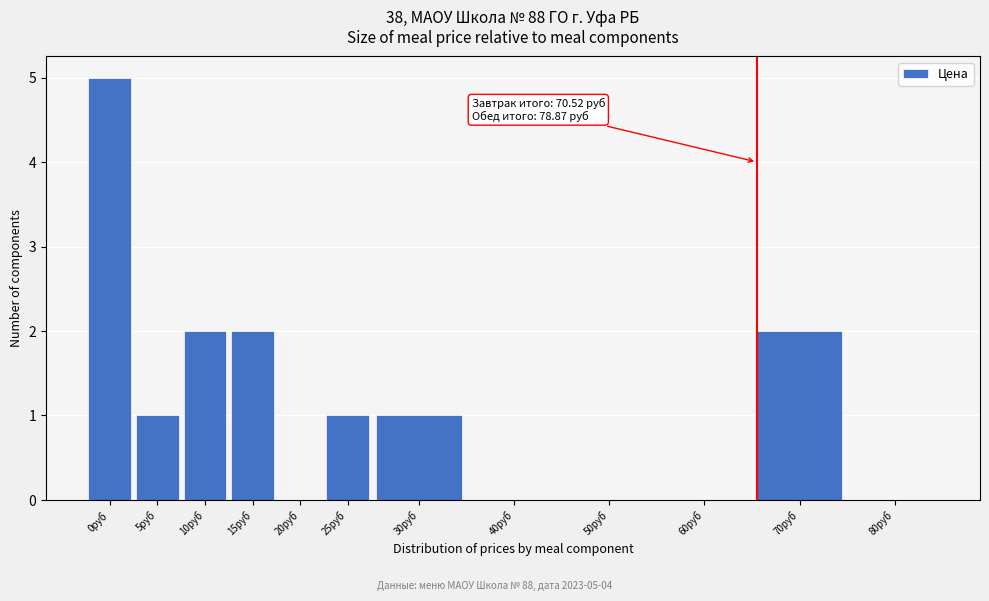

Reading left to right, extract all data points from this chart.

0руб=5	5руб=1	10руб=2	15руб=2	20руб=0	25руб=1	30руб=1	40руб=0	50руб=0	60руб=0	70руб=2	80руб=0